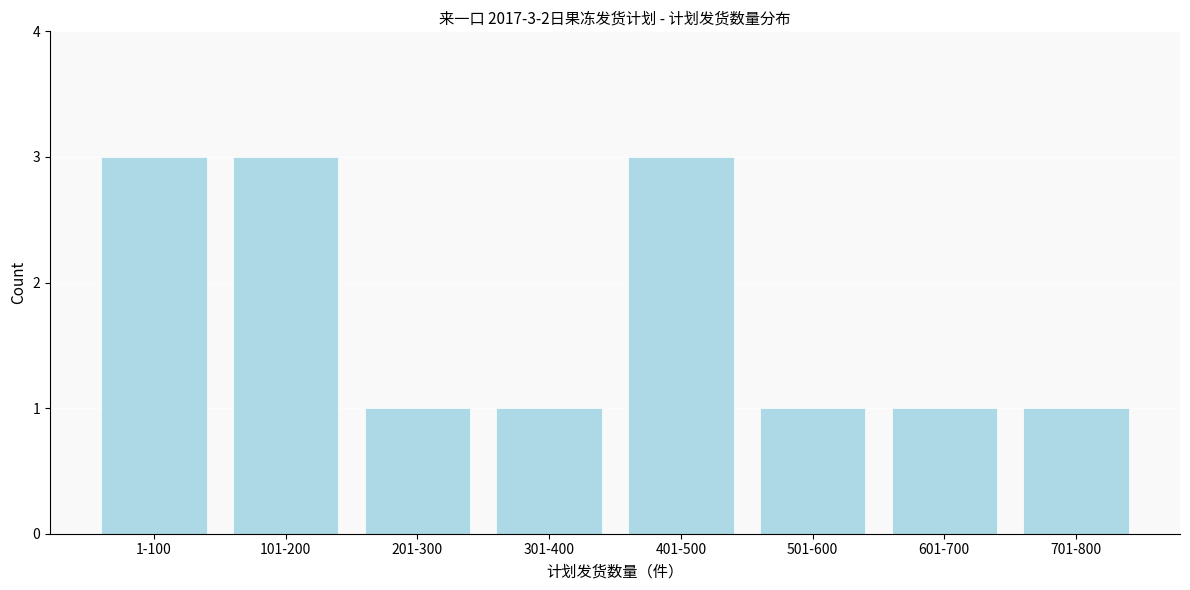

Reading left to right, what are all the values shown in this chart?

3	3	1	1	3	1	1	1